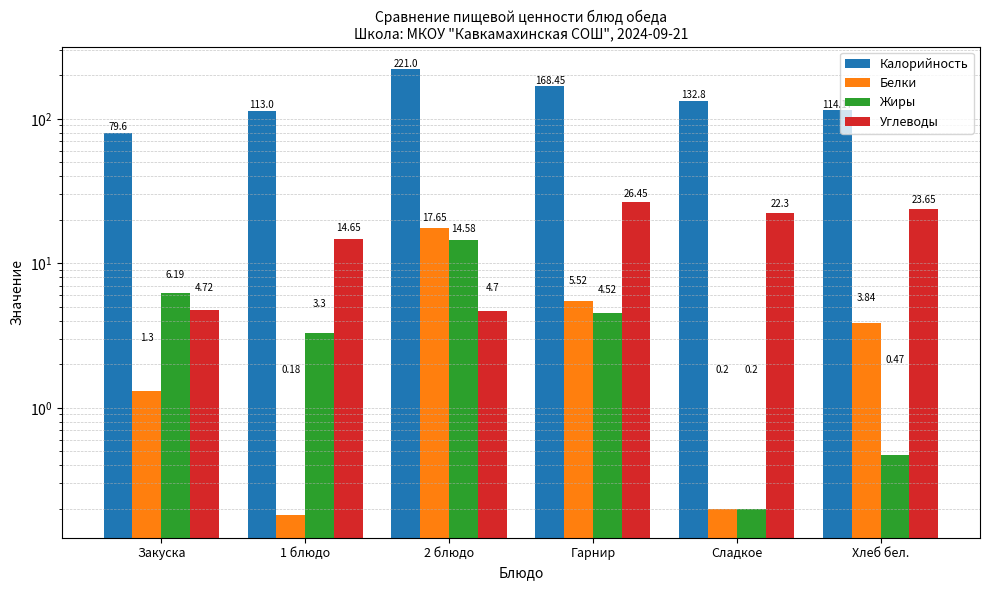

List the series in order of their peak value, lowest first.

Жиры, Белки, Углеводы, Калорийность